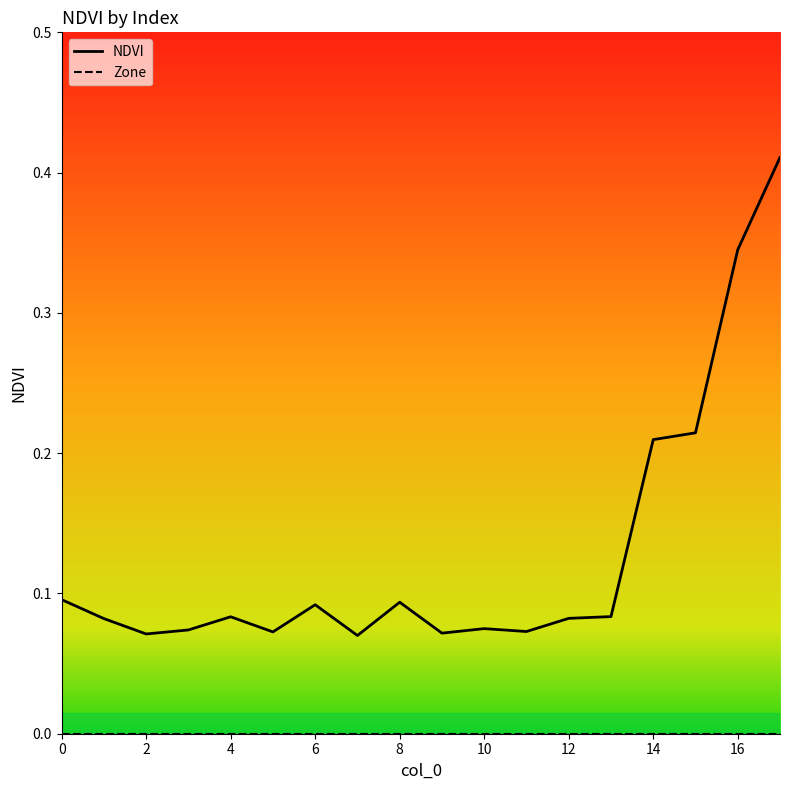

True or false: NDVI and Zone intersect in this chart.

False